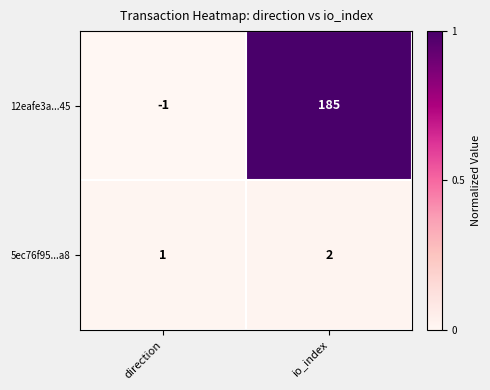

Where is 5ec76f95...a8 nearest to the value 1?

direction